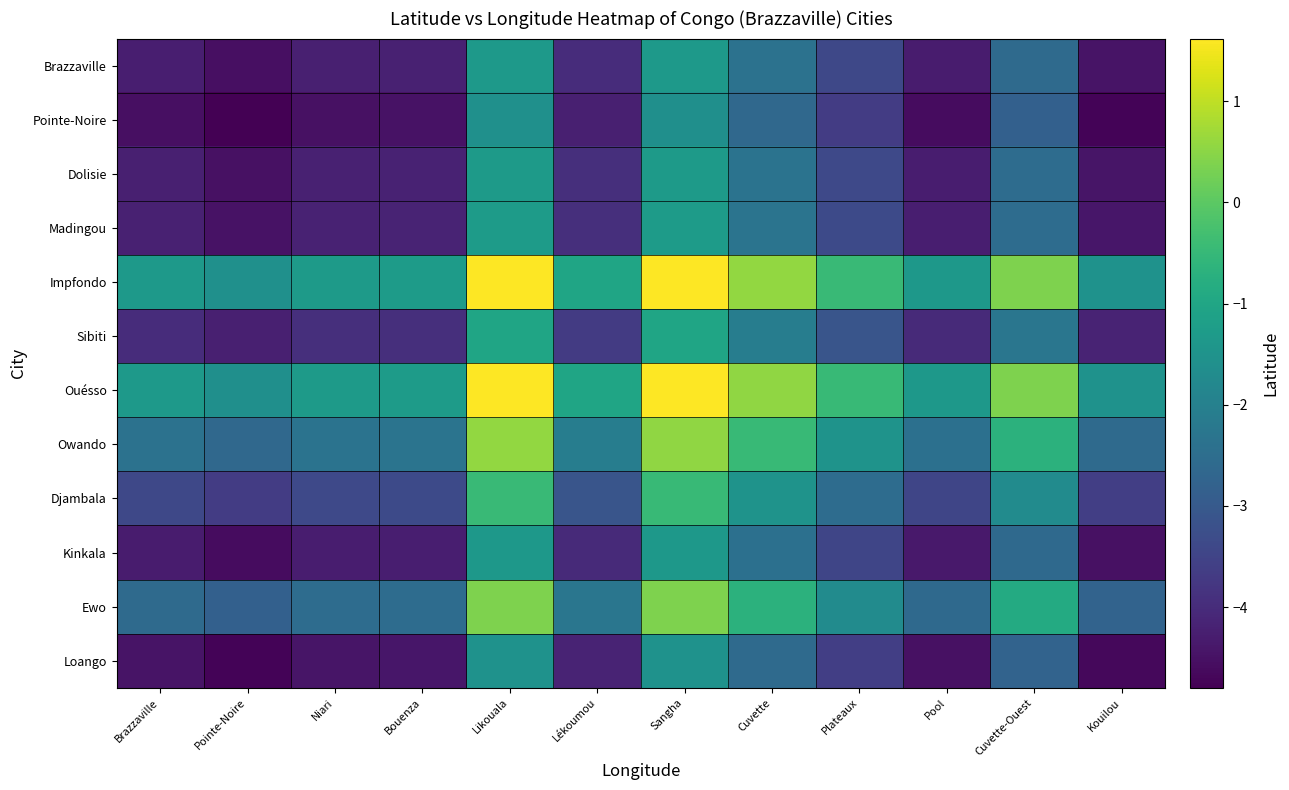

Reading left to right, list all the values displayed in this chart.

Brazzaville: Brazzaville=-4.3	Pointe-Noire=-4.5	Niari=-4.2	Bouenza=-4.2	Likouala=-1.3	Lékoumou=-4.0	Sangha=-1.3	Cuvette=-2.4	Plateaux=-3.4	Pool=-4.3	Cuvette-Ouest=-2.6	Kouilou=-4.5
Pointe-Noire: Brazzaville=-4.5	Pointe-Noire=-4.8	Niari=-4.5	Bouenza=-4.5	Likouala=-1.6	Lékoumou=-4.2	Sangha=-1.6	Cuvette=-2.6	Plateaux=-3.7	Pool=-4.6	Cuvette-Ouest=-2.8	Kouilou=-4.7
Dolisie: Brazzaville=-4.2	Pointe-Noire=-4.5	Niari=-4.2	Bouenza=-4.2	Likouala=-1.3	Lékoumou=-3.9	Sangha=-1.3	Cuvette=-2.3	Plateaux=-3.4	Pool=-4.3	Cuvette-Ouest=-2.5	Kouilou=-4.4
Madingou: Brazzaville=-4.2	Pointe-Noire=-4.5	Niari=-4.2	Bouenza=-4.2	Likouala=-1.3	Lékoumou=-3.9	Sangha=-1.3	Cuvette=-2.3	Plateaux=-3.4	Pool=-4.3	Cuvette-Ouest=-2.5	Kouilou=-4.4
Impfondo: Brazzaville=-1.3	Pointe-Noire=-1.6	Niari=-1.3	Bouenza=-1.3	Likouala=1.6	Lékoumou=-1.0	Sangha=1.6	Cuvette=0.6	Plateaux=-0.5	Pool=-1.4	Cuvette-Ouest=0.4	Kouilou=-1.5
Sibiti: Brazzaville=-4.0	Pointe-Noire=-4.2	Niari=-3.9	Bouenza=-3.9	Likouala=-1.0	Lékoumou=-3.7	Sangha=-1.0	Cuvette=-2.1	Plateaux=-3.1	Pool=-4.0	Cuvette-Ouest=-2.3	Kouilou=-4.2
Ouésso: Brazzaville=-1.3	Pointe-Noire=-1.6	Niari=-1.3	Bouenza=-1.3	Likouala=1.6	Lékoumou=-1.0	Sangha=1.6	Cuvette=0.6	Plateaux=-0.5	Pool=-1.4	Cuvette-Ouest=0.4	Kouilou=-1.5
Owando: Brazzaville=-2.4	Pointe-Noire=-2.6	Niari=-2.3	Bouenza=-2.3	Likouala=0.6	Lékoumou=-2.1	Sangha=0.6	Cuvette=-0.5	Plateaux=-1.5	Pool=-2.4	Cuvette-Ouest=-0.7	Kouilou=-2.6
Djambala: Brazzaville=-3.4	Pointe-Noire=-3.7	Niari=-3.4	Bouenza=-3.4	Likouala=-0.5	Lékoumou=-3.1	Sangha=-0.5	Cuvette=-1.5	Plateaux=-2.5	Pool=-3.4	Cuvette-Ouest=-1.7	Kouilou=-3.6
Kinkala: Brazzaville=-4.3	Pointe-Noire=-4.6	Niari=-4.3	Bouenza=-4.3	Likouala=-1.4	Lékoumou=-4.0	Sangha=-1.4	Cuvette=-2.4	Plateaux=-3.4	Pool=-4.4	Cuvette-Ouest=-2.6	Kouilou=-4.5
Ewo: Brazzaville=-2.6	Pointe-Noire=-2.8	Niari=-2.5	Bouenza=-2.5	Likouala=0.4	Lékoumou=-2.3	Sangha=0.4	Cuvette=-0.7	Plateaux=-1.7	Pool=-2.6	Cuvette-Ouest=-0.9	Kouilou=-2.8
Loango: Brazzaville=-4.5	Pointe-Noire=-4.7	Niari=-4.4	Bouenza=-4.4	Likouala=-1.5	Lékoumou=-4.2	Sangha=-1.5	Cuvette=-2.6	Plateaux=-3.6	Pool=-4.5	Cuvette-Ouest=-2.8	Kouilou=-4.7